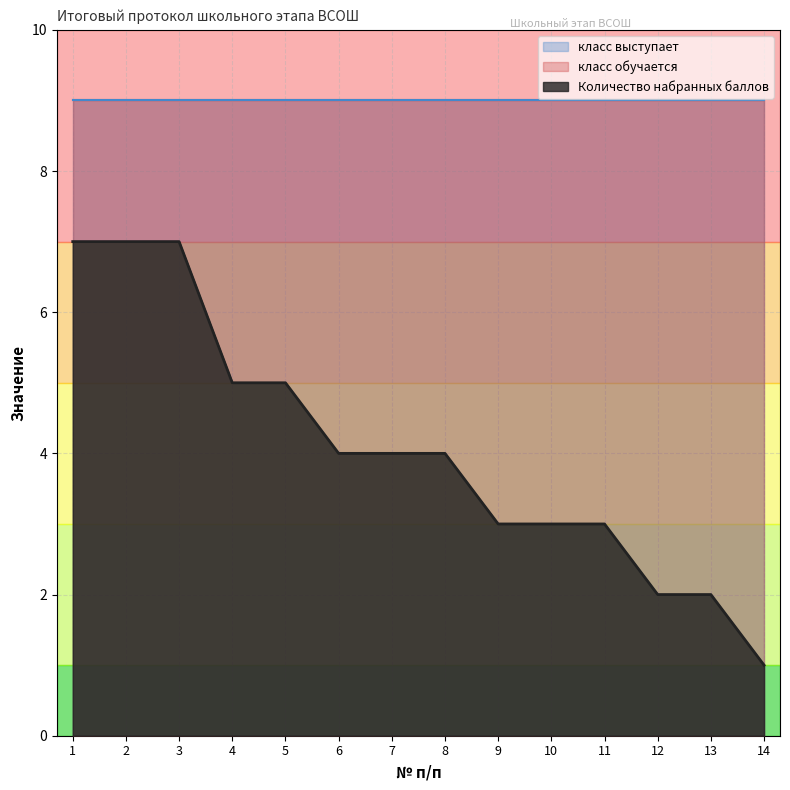

What is the value of the класс выступает point at the 3rd from the left?

9